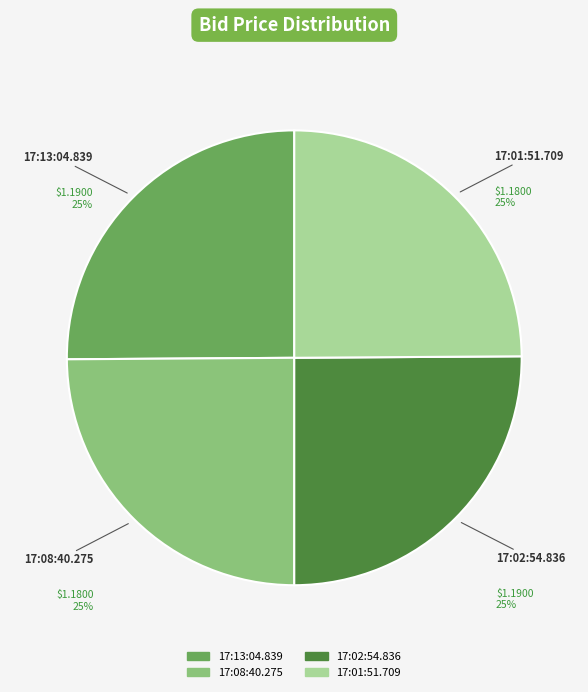

The 17:01:51.709 slice represents 25% of the pie. True or false?

True